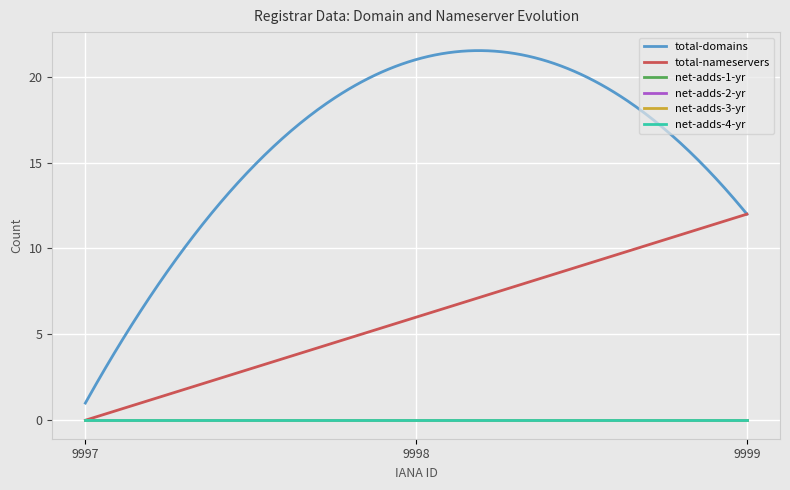

Is this an area chart (filled region under the line)?

No